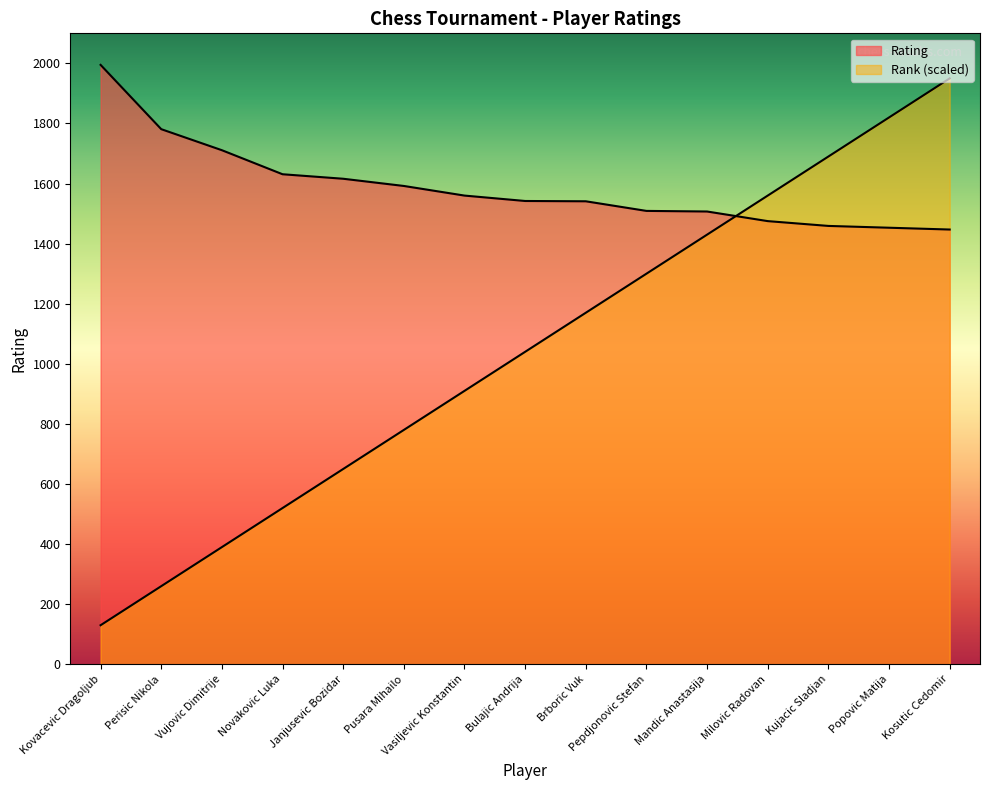

True or false: Rating has a value of 2094 at Popovic Matija.

False